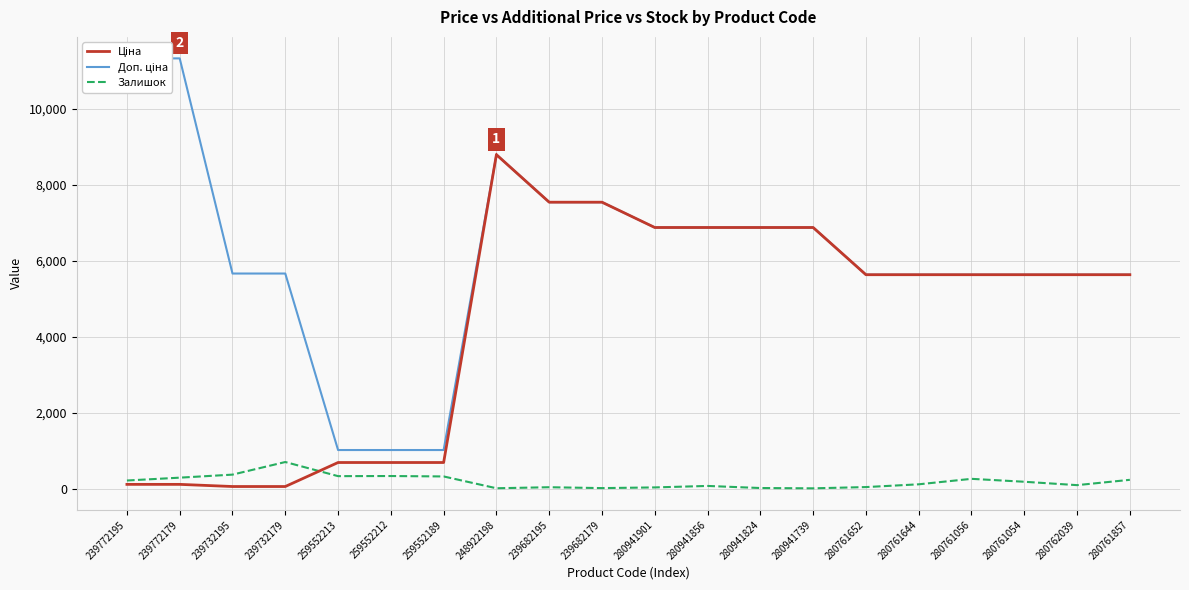

What is the value of the Ціна point at the 2nd from the left?

113.3